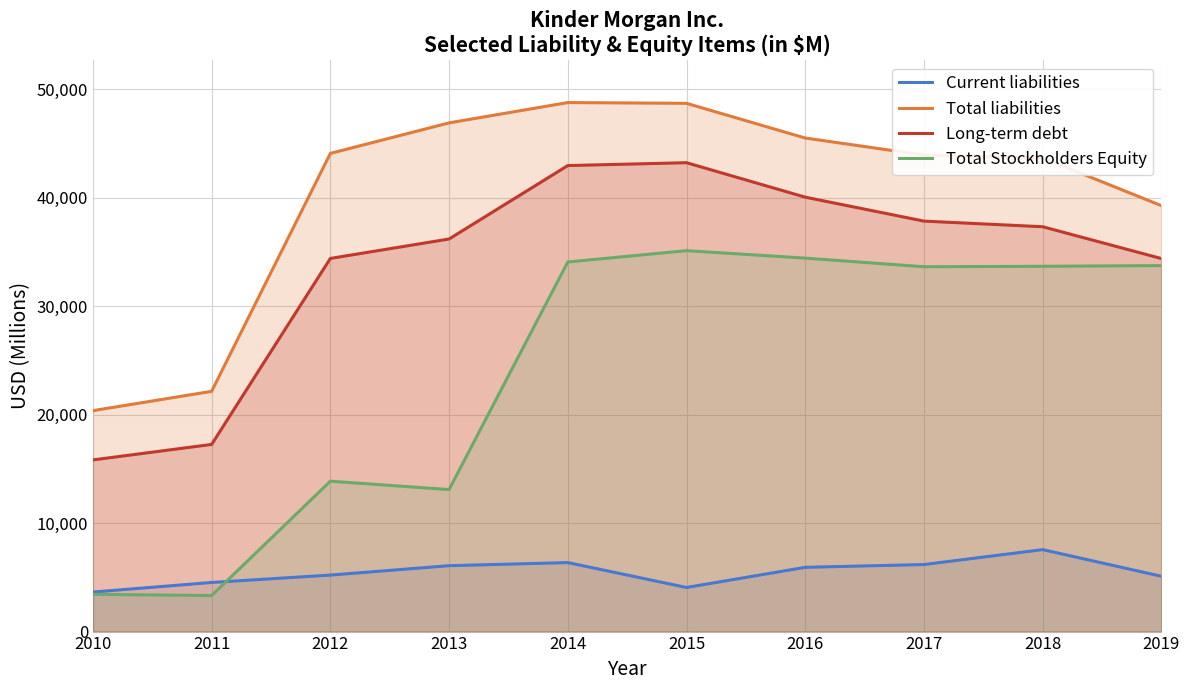

Reading right to left, list all the values displayed in this chart.

Current liabilities: 2019=5100	2018=7557	2017=6181	2016=5924	2015=4065	2014=6362	2013=6075	2012=5209	2011=4529	2010=3644
Total liabilities: 2019=39268	2018=43669	2017=43931	2016=45503	2015=48701	2014=48772	2013=46900	2012=44086	2011=22149	2010=20369
Long-term debt: 2019=34392	2018=37324	2017=37843	2016=40050	2015=43227	2014=42963	2013=36193	2012=34401	2011=17255	2010=15826
Total Stockholders Equity: 2019=33742	2018=33678	2017=33636	2016=34431	2015=35119	2014=34076	2013=13093	2012=13865	2011=3321	2010=3439